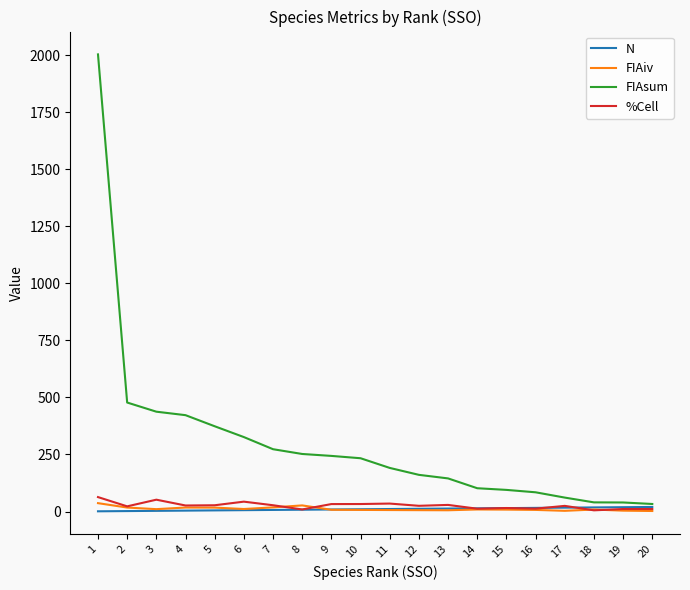

Is the value of FIAiv at 11 greater than the value of FIAsum at 13?

No